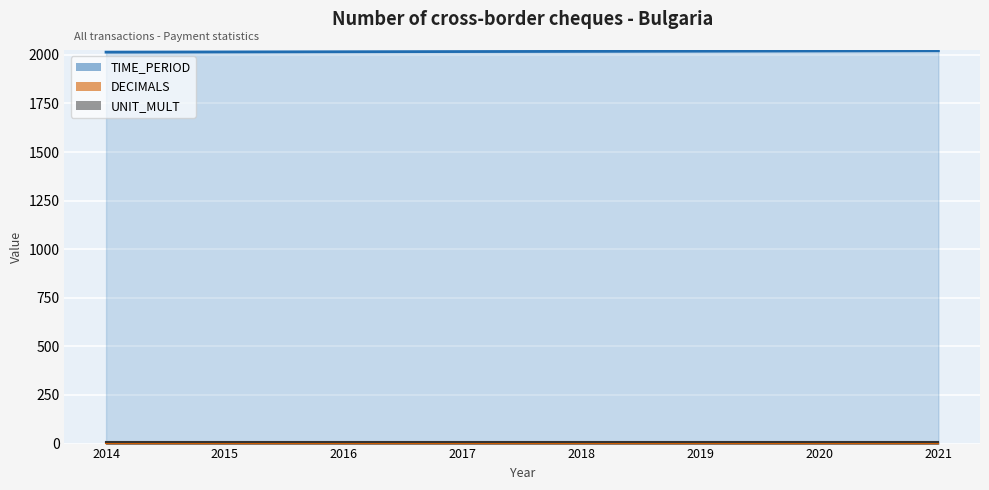

What is the maximum value shown in the chart?

2021